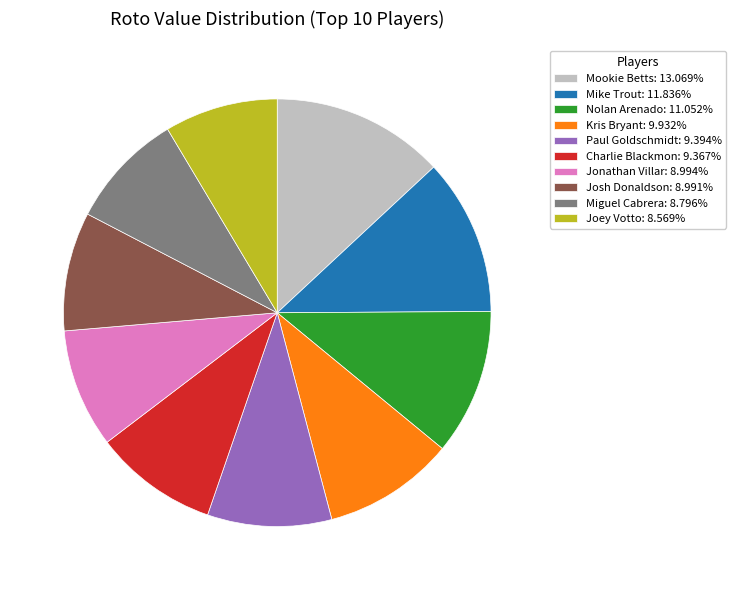

Does any single category account for the majority?

No